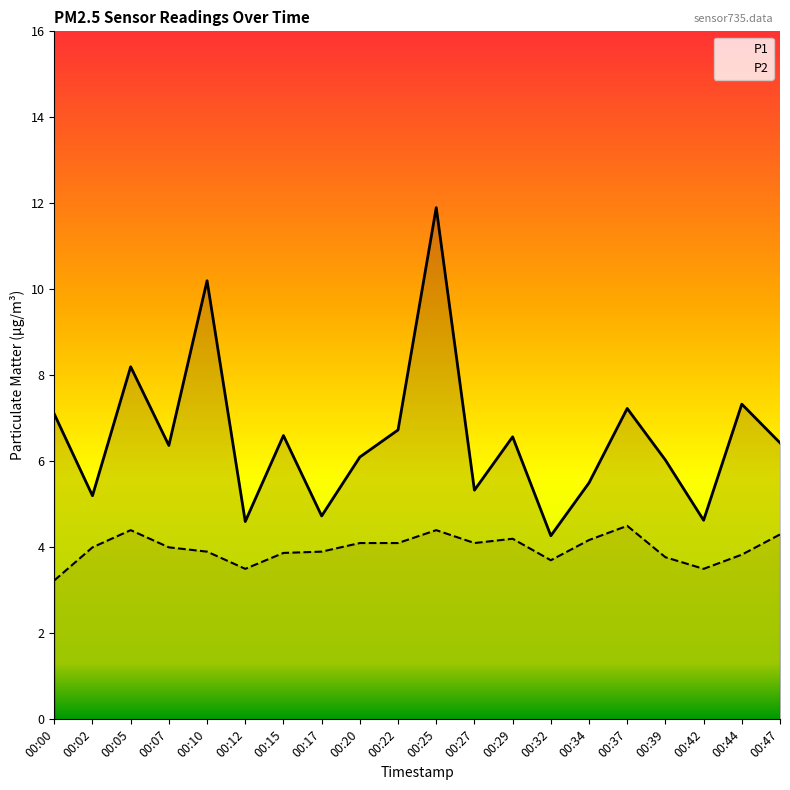

Between 00:27 and 00:39, which series saw the biggest shift?

P1